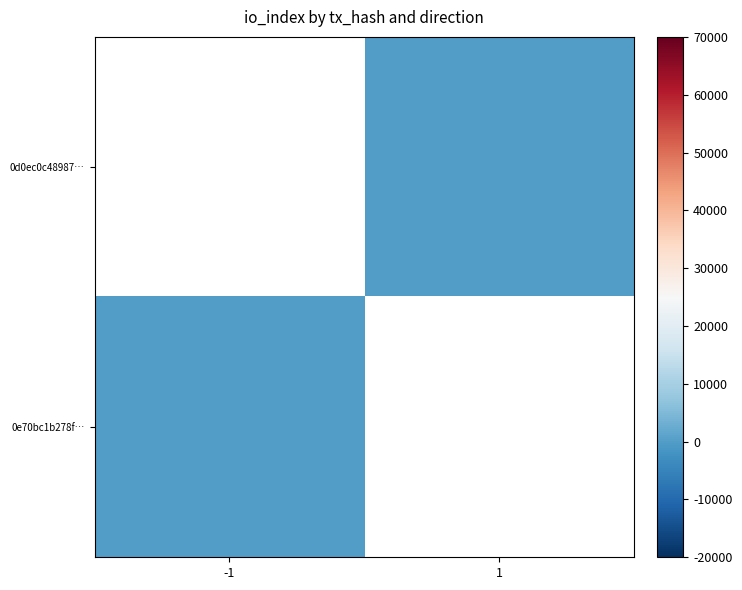

What is the maximum value shown in the chart?

9.0